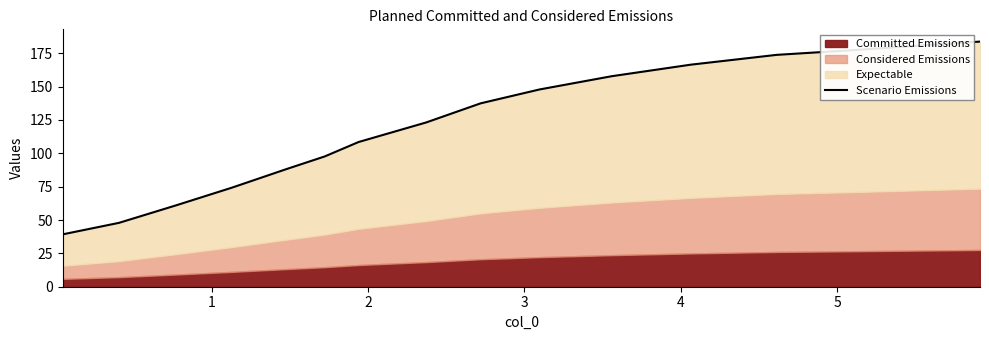

Reading right to left, list all the values displayed in this chart.

183.8	181.2	177.3	173.8	166.4	157.8	147.8	137.5	123.2	108.5	97.6	88.1	74.3	60.9	47.9	39.2